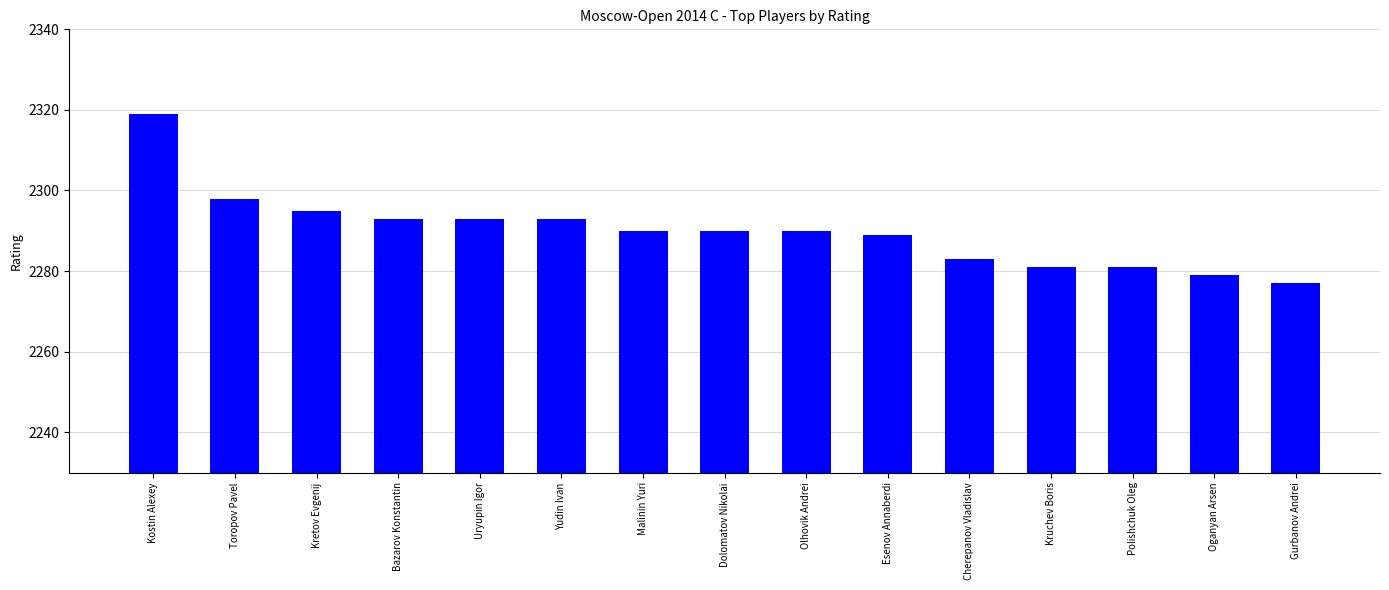

Which category has the lowest value across all series?

Gurbanov Andrei